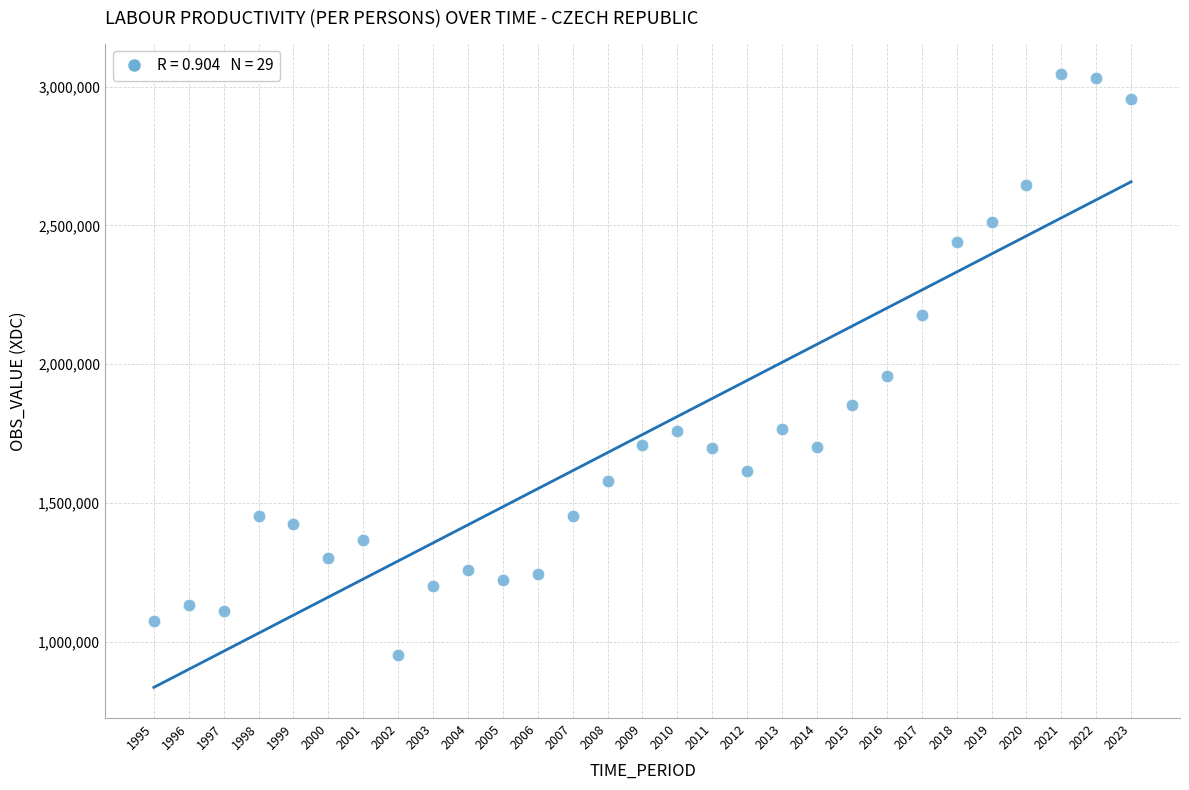

What is the range of X values (max minus min)?

28.0